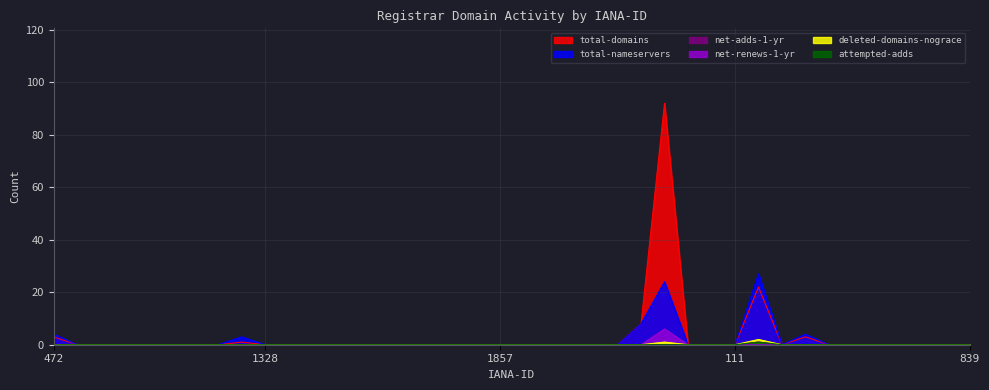

Reading left to right, what are all the values shown in this chart?

total-domains: 472=3	623=0	670=0	820=0	886=0	1001=0	1086=0	1151=0	1251=1	1328=0	1362=0	1383=0	1420=0	1464=0	1505=0	1556=0	1619=0	1655=0	1675=0	1857=0	1898=0	2482=0	2805=0	3235=0	10007=0	2=8	48=92	78=0	86=0	111=0	141=22	244=0	303=3	447=0	460=0	471=0	617=0	637=0	809=0	839=0
total-nameservers: 472=4	623=0	670=0	820=0	886=0	1001=0	1086=0	1151=0	1251=3	1328=0	1362=0	1383=0	1420=0	1464=0	1505=0	1556=0	1619=0	1655=0	1675=0	1857=0	1898=0	2482=0	2805=0	3235=0	10007=0	2=8	48=24	78=0	86=0	111=0	141=27	244=0	303=4	447=0	460=0	471=0	617=0	637=0	809=0	839=0
net-adds-1-yr: 472=0	623=0	670=0	820=0	886=0	1001=0	1086=0	1151=0	1251=0	1328=0	1362=0	1383=0	1420=0	1464=0	1505=0	1556=0	1619=0	1655=0	1675=0	1857=0	1898=0	2482=0	2805=0	3235=0	10007=0	2=0	48=0	78=0	86=0	111=0	141=1	244=0	303=0	447=0	460=0	471=0	617=0	637=0	809=0	839=0
net-renews-1-yr: 472=0	623=0	670=0	820=0	886=0	1001=0	1086=0	1151=0	1251=0	1328=0	1362=0	1383=0	1420=0	1464=0	1505=0	1556=0	1619=0	1655=0	1675=0	1857=0	1898=0	2482=0	2805=0	3235=0	10007=0	2=0	48=6	78=0	86=0	111=0	141=0	244=0	303=0	447=0	460=0	471=0	617=0	637=0	809=0	839=0
deleted-domains-nograce: 472=0	623=0	670=0	820=0	886=0	1001=0	1086=0	1151=0	1251=0	1328=0	1362=0	1383=0	1420=0	1464=0	1505=0	1556=0	1619=0	1655=0	1675=0	1857=0	1898=0	2482=0	2805=0	3235=0	10007=0	2=0	48=1	78=0	86=0	111=0	141=2	244=0	303=0	447=0	460=0	471=0	617=0	637=0	809=0	839=0
attempted-adds: 472=0	623=0	670=0	820=0	886=0	1001=0	1086=0	1151=0	1251=0	1328=0	1362=0	1383=0	1420=0	1464=0	1505=0	1556=0	1619=0	1655=0	1675=0	1857=0	1898=0	2482=0	2805=0	3235=0	10007=0	2=0	48=0	78=0	86=0	111=0	141=1	244=0	303=0	447=0	460=0	471=0	617=0	637=0	809=0	839=0